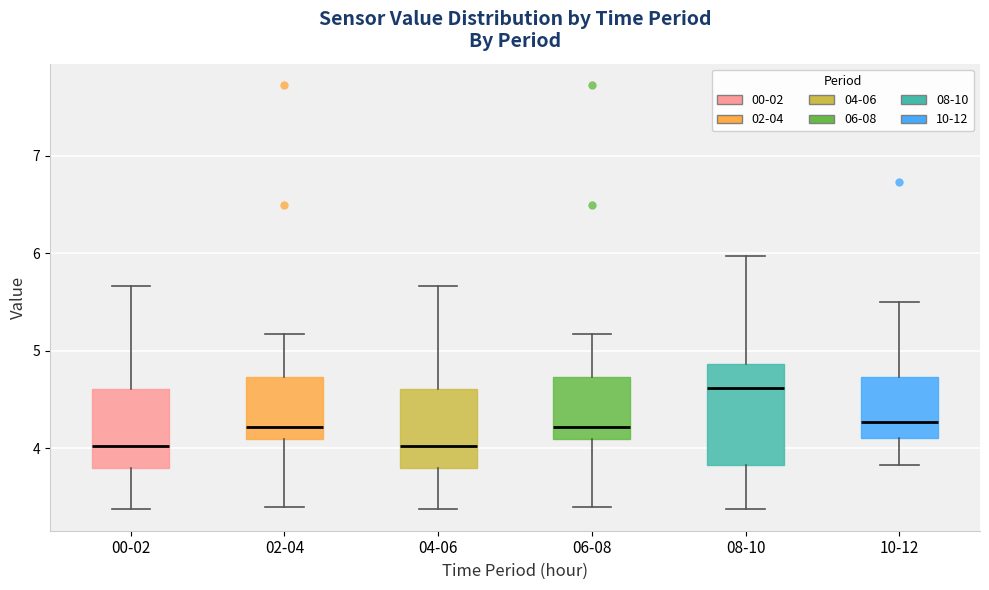

Which box has the highest median line?

08-10